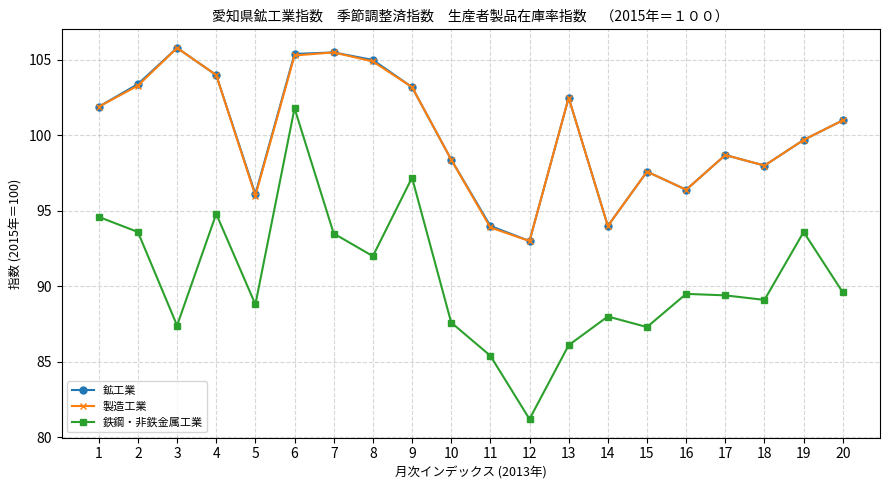

At which category is the sum across all series the highest?

6